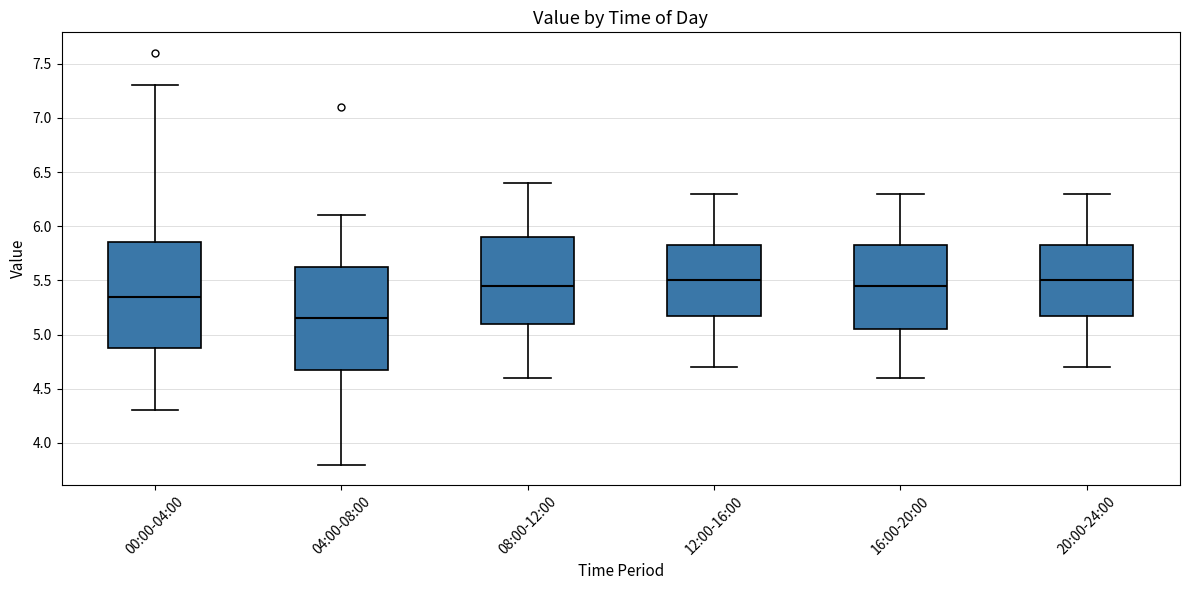

Reading left to right, transcribe this box plot: for each box, give where its median line is, the range the box spans, and where its two whiskers end, as read against the y-axis. The values are not printed on the chart, so give them approximately, as read against the axis.

00:00-04:00: median 5.35, box 4.90 to 5.85, whiskers 4.30 to 7.30
04:00-08:00: median 5.15, box 4.70 to 5.65, whiskers 3.80 to 6.10
08:00-12:00: median 5.45, box 5.10 to 5.90, whiskers 4.60 to 6.40
12:00-16:00: median 5.50, box 5.20 to 5.85, whiskers 4.70 to 6.30
16:00-20:00: median 5.45, box 5.05 to 5.85, whiskers 4.60 to 6.30
20:00-24:00: median 5.50, box 5.20 to 5.85, whiskers 4.70 to 6.30